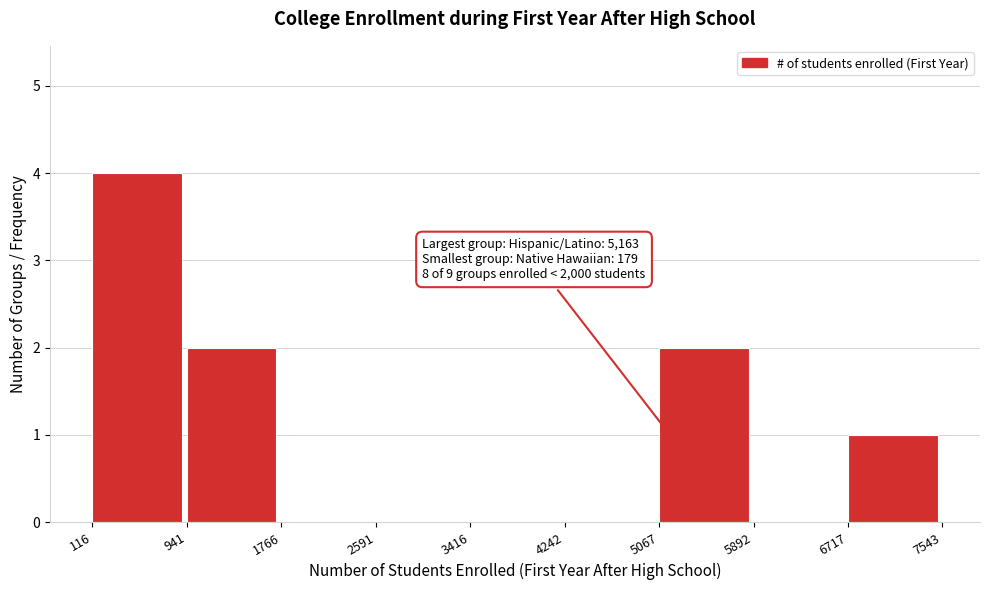

Over which range of the x-axis is the bar tallest?

116 to 941